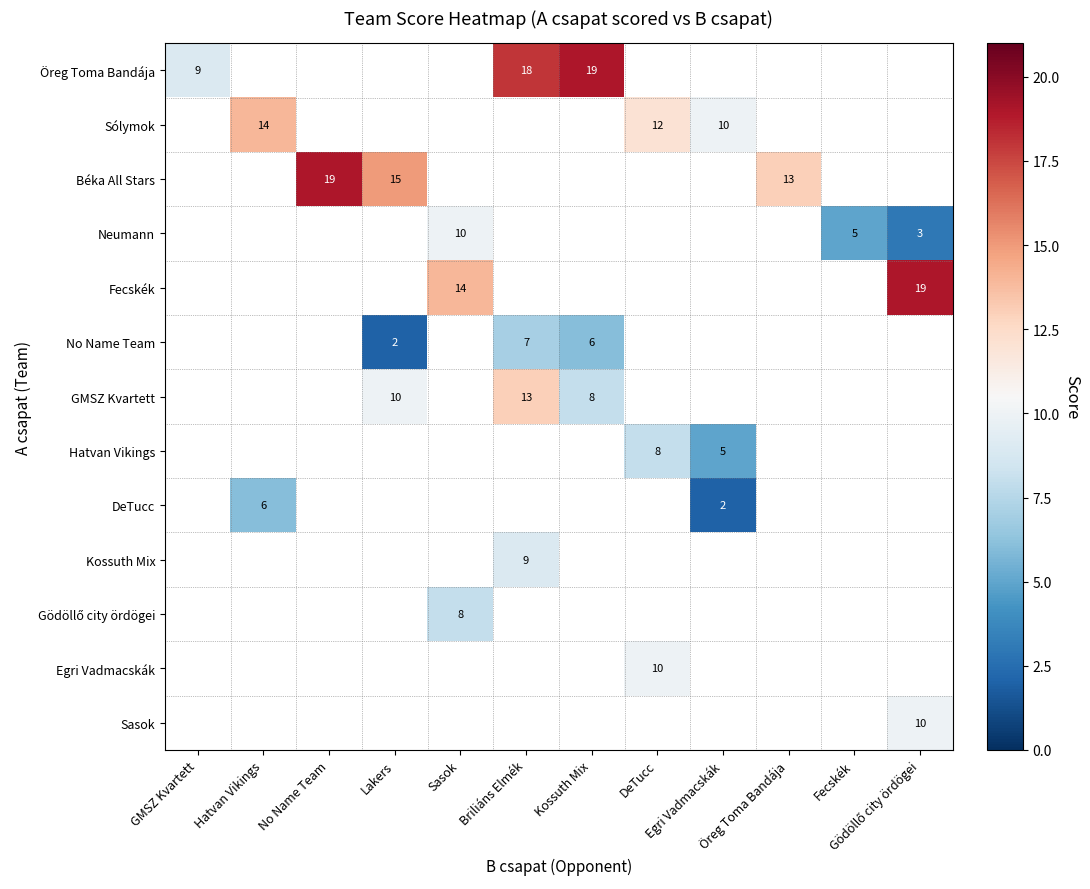

Which series has the largest range (max minus min)?

Öreg Toma Bandája